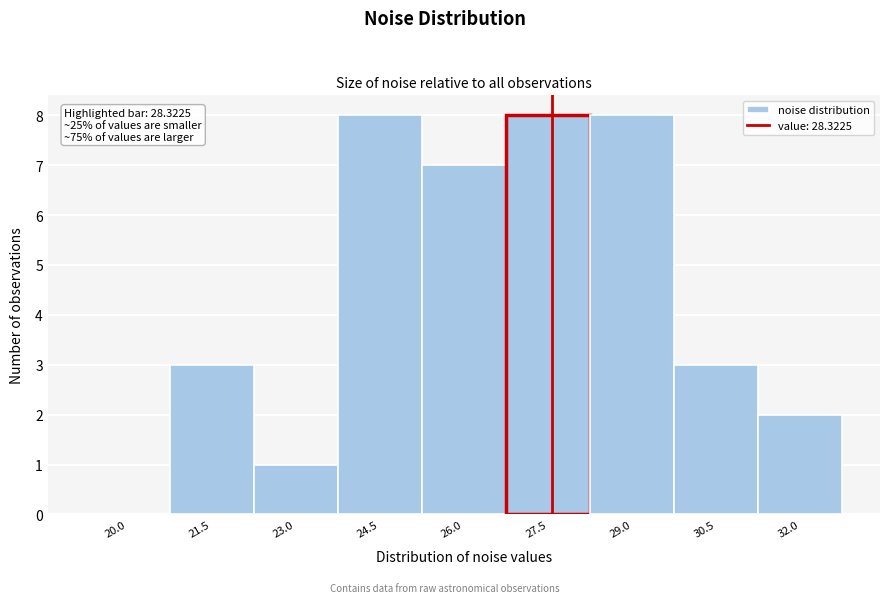

Reading right to left, list all the values displayed in this chart.

32.0=2	30.5=3	29.0=8	27.5=8	26.0=7	24.5=8	23.0=1	21.5=3	20.0=0